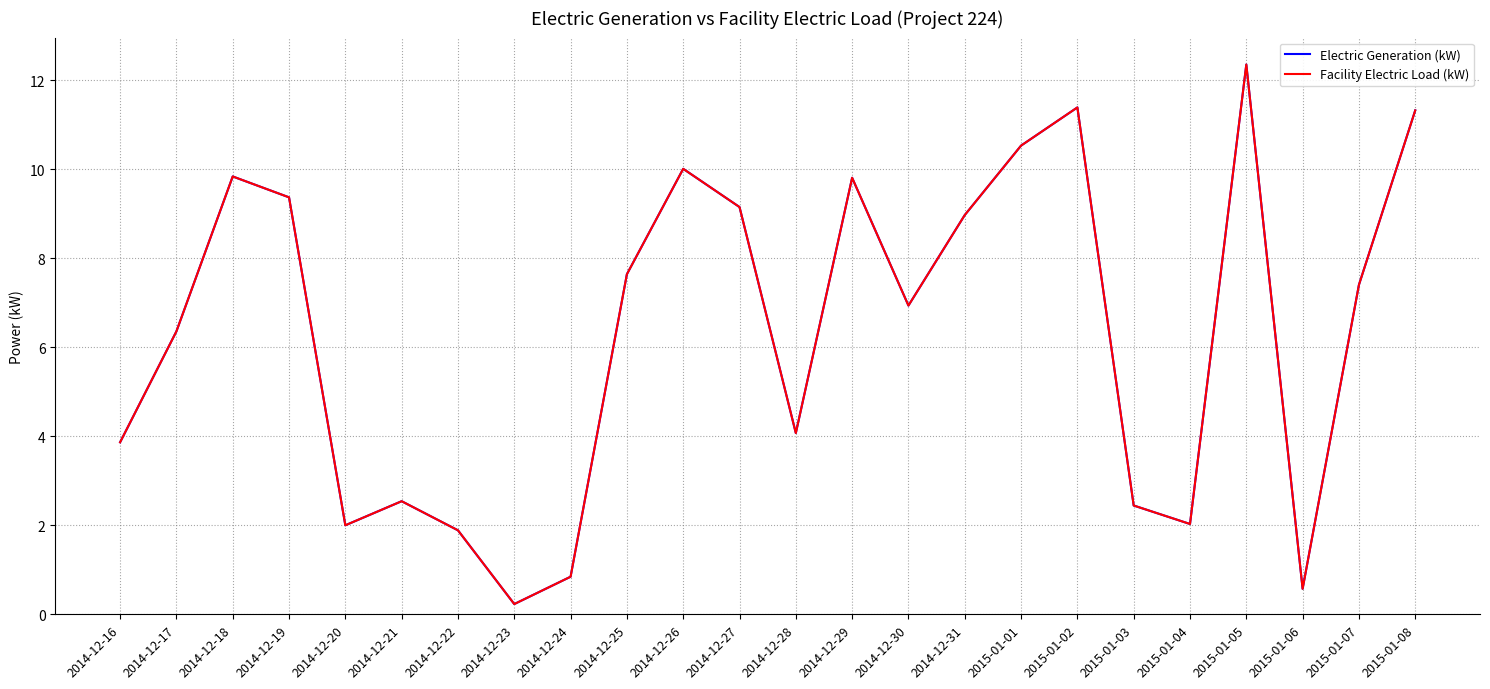

Does the chart have visible grid lines?

Yes